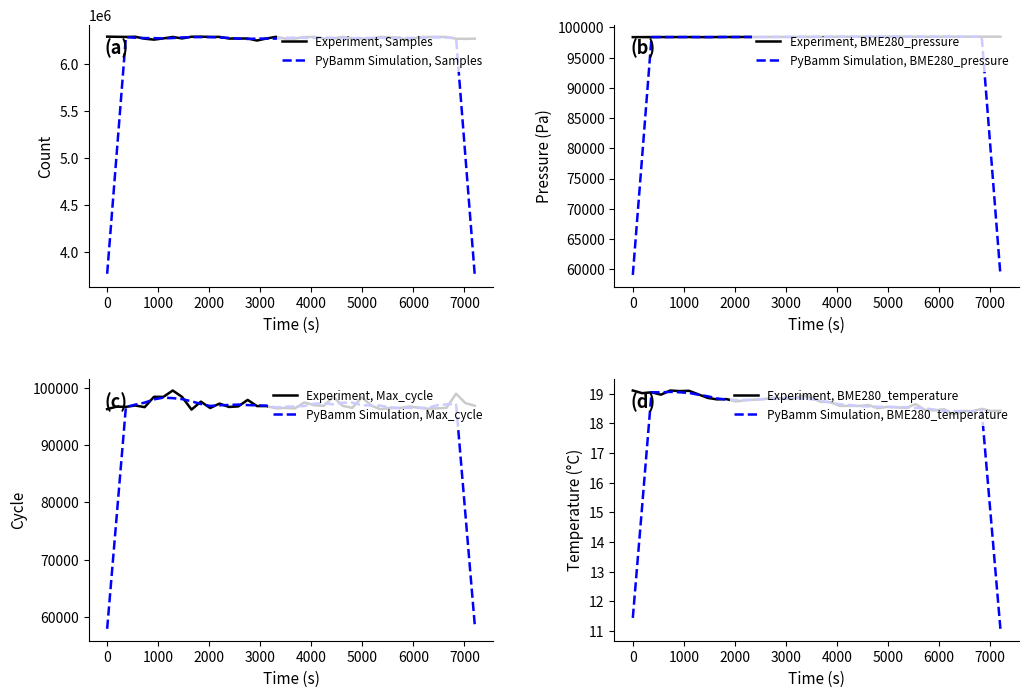

What is the lowest value of the PyBamm Simulation, BME280_pressure series?

59040.5